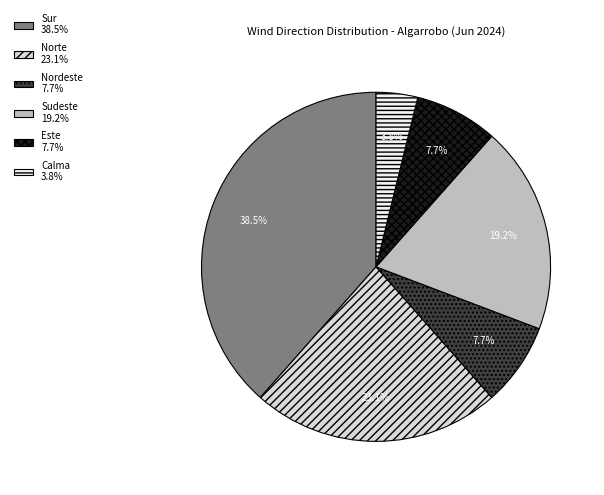

Is there any slice that represents more than half of the pie?

No